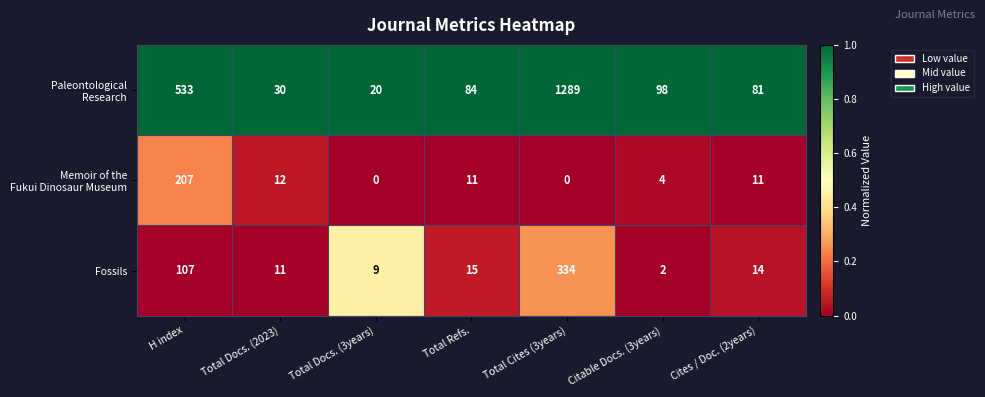

At how many categories does at least one series exceed 0?

7